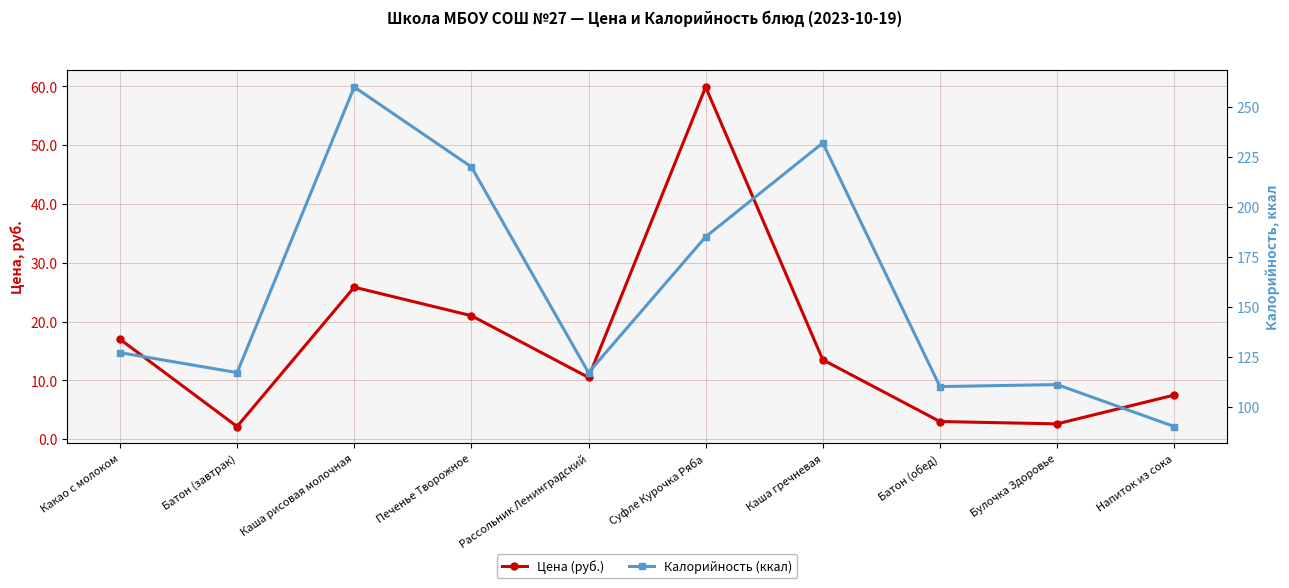

At which category does Калорийность (ккал) reach its first local peak?

Каша рисовая молочная